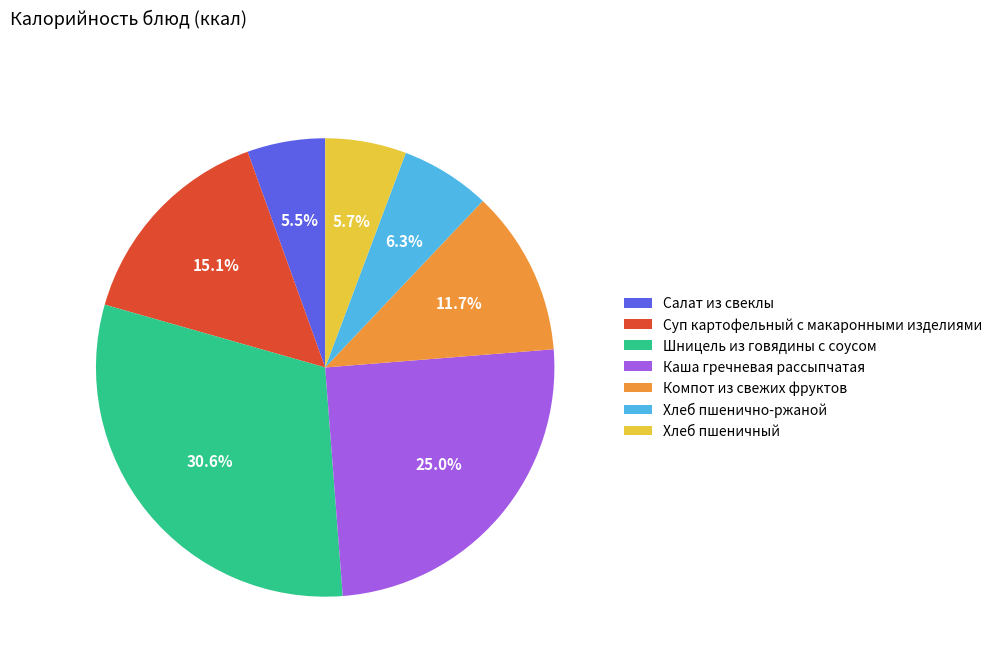

Is the sum of Компот из свежих фруктов and Хлеб пшеничный greater than half?

No